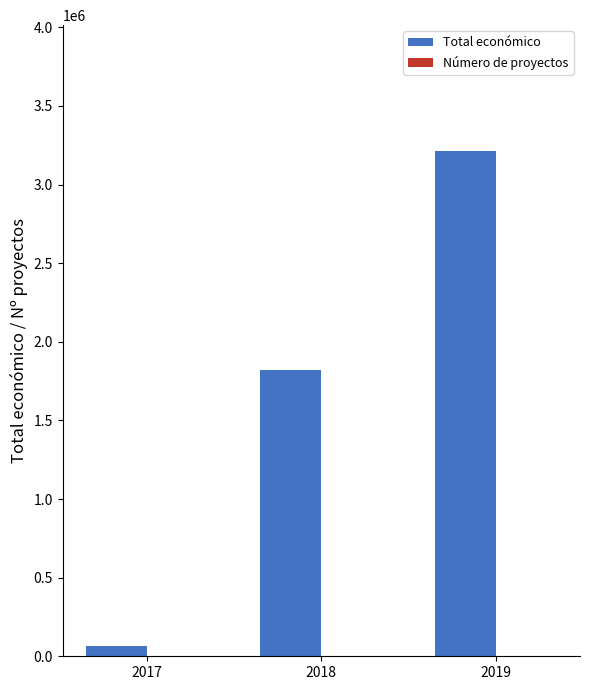

Are the bars grouped side by side (vs. stacked)?

Yes